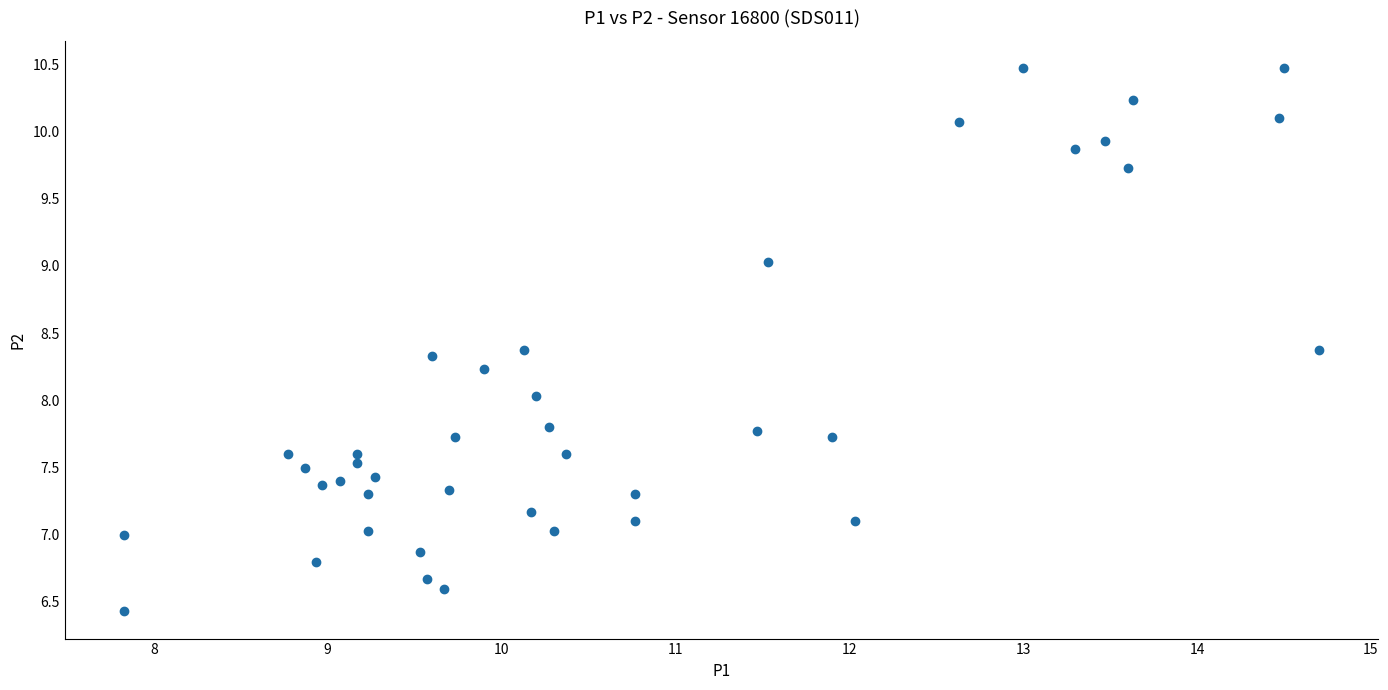

What is the range of X values (max minus min)?

6.9